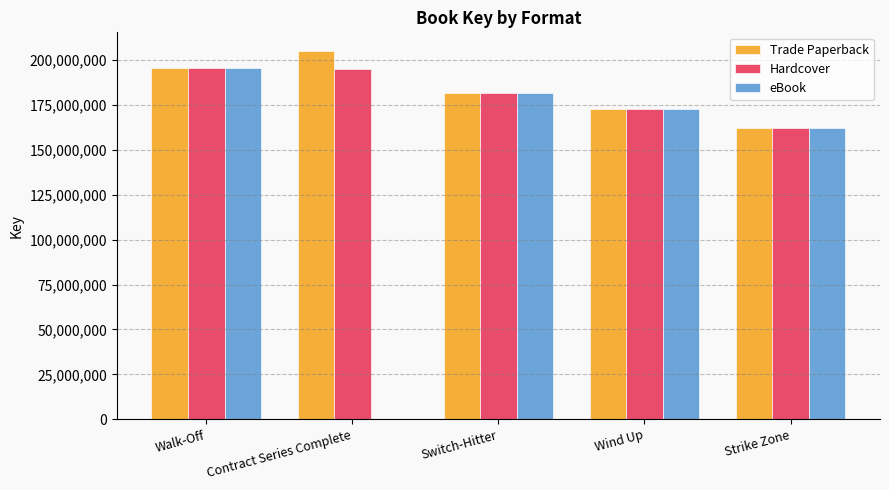

What is the sum of all Trade Paperback values?

917485590